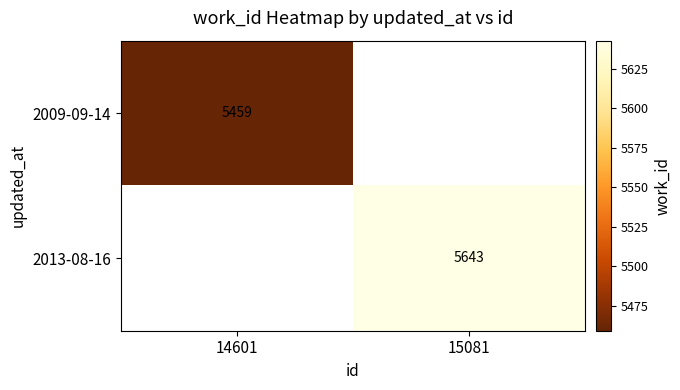

Is it true that 2009-09-14 equals 5459 at 14601?

True